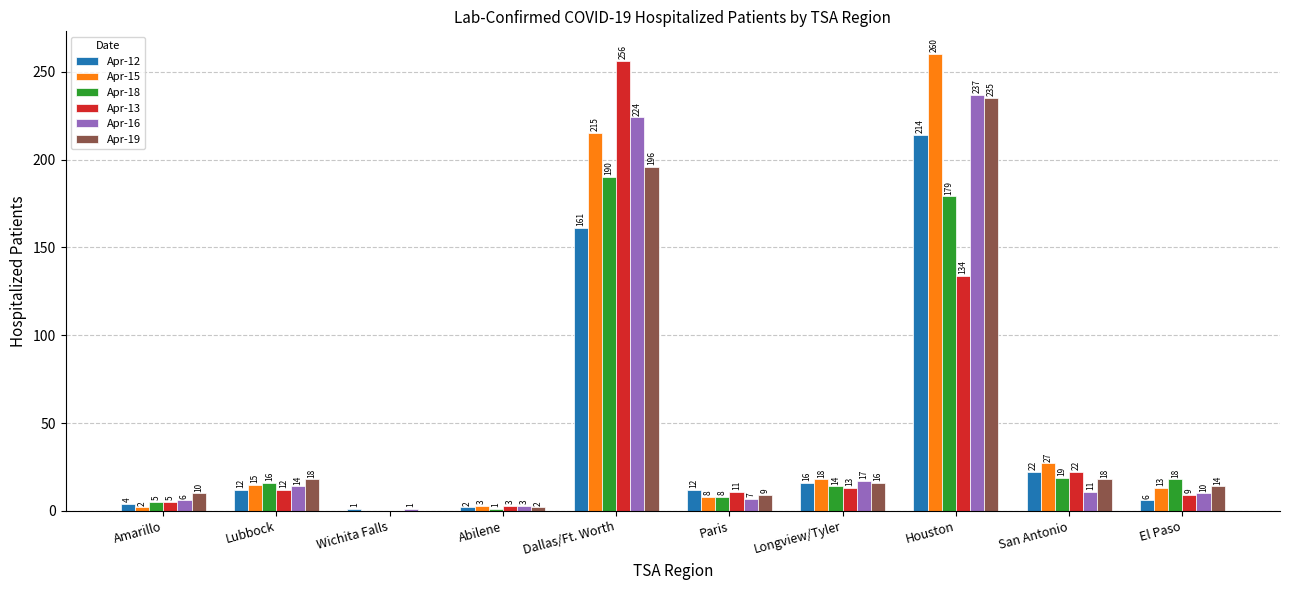

Is it true that Apr-16 equals 17 at Longview/Tyler?

True